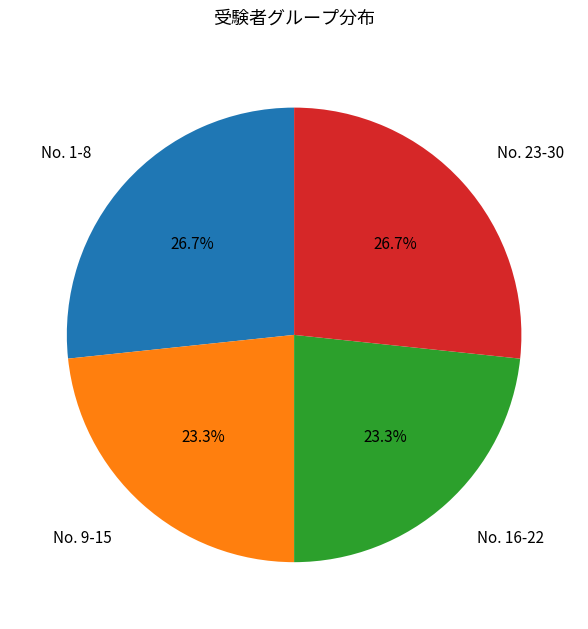

Is there any slice that represents more than half of the pie?

No